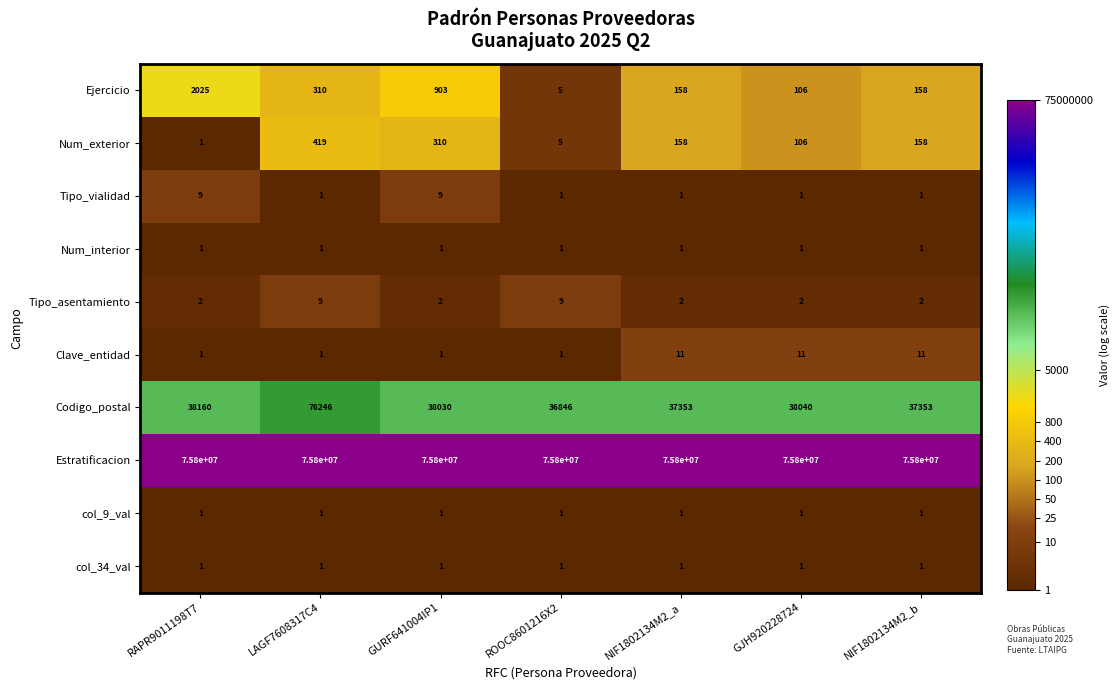

What is the approximate value of Estratificacion at ROOC8601216X2?

75800000